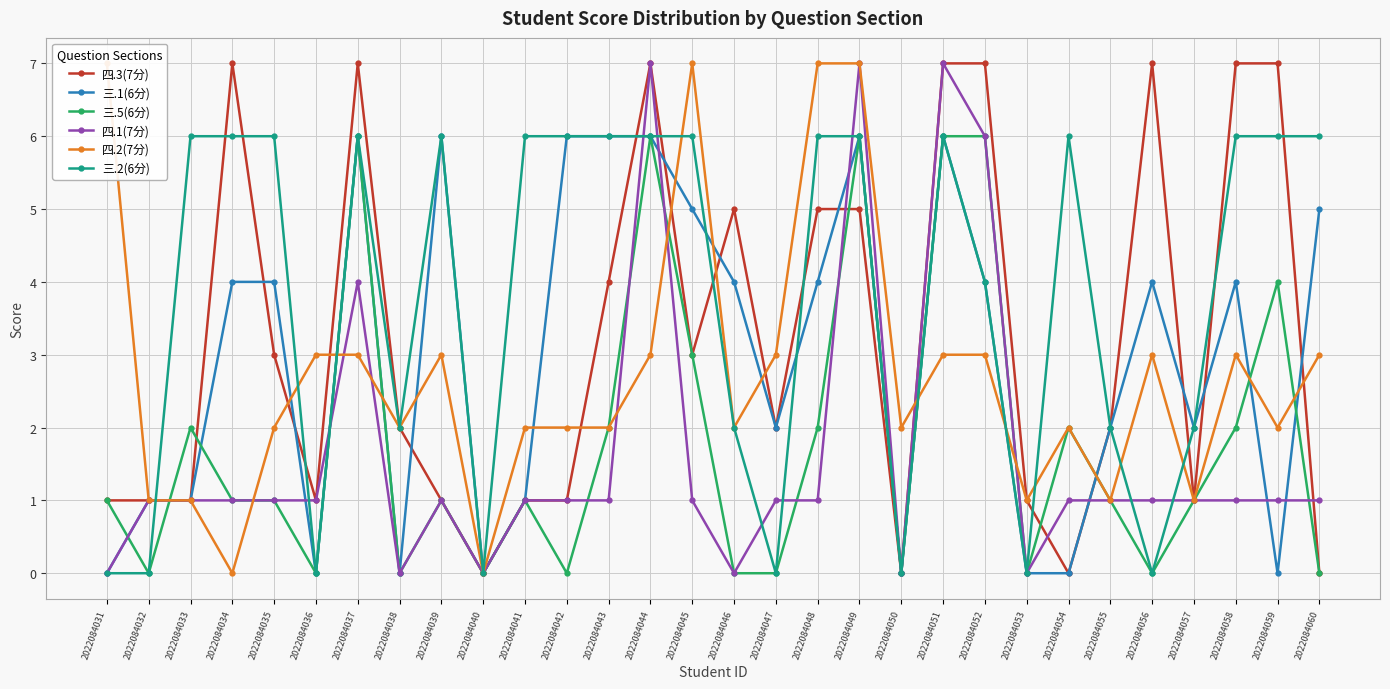

Reading left to right, what are all the values shown in this chart?

四.3(7分): 1	1	1	7	3	1	7	2	1	0	1	1	4	7	3	5	2	5	5	0	7	7	1	0	2	7	1	7	7	0
三.1(6分): 0	1	1	4	4	0	6	0	6	0	1	6	6	6	5	4	2	4	6	0	6	4	0	0	2	4	2	4	0	5
三.5(6分): 1	0	2	1	1	0	6	0	1	0	1	0	2	6	3	0	0	2	6	0	6	6	0	2	1	0	1	2	4	0
四.1(7分): 0	1	1	1	1	1	4	0	1	0	1	1	1	7	1	0	1	1	7	0	7	6	0	1	1	1	1	1	1	1
四.2(7分): 7	1	1	0	2	3	3	2	3	0	2	2	2	3	7	2	3	7	7	2	3	3	1	2	1	3	1	3	2	3
三.2(6分): 0	0	6	6	6	0	6	2	6	0	6	6	6	6	6	2	0	6	6	0	6	4	0	6	2	0	2	6	6	6